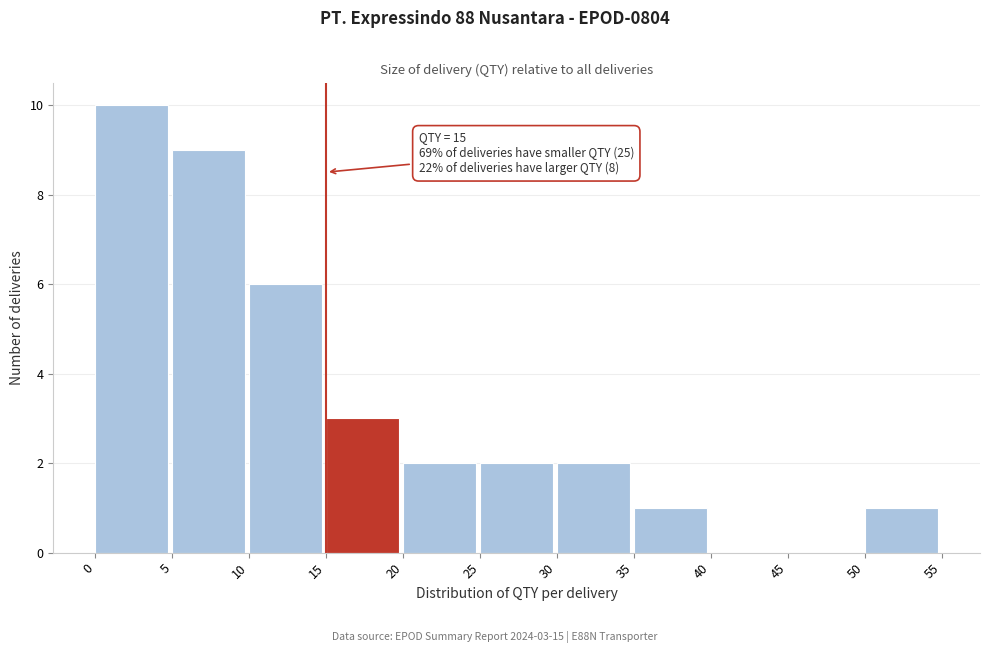

Over which range of the x-axis is the bar tallest?

0 to 5